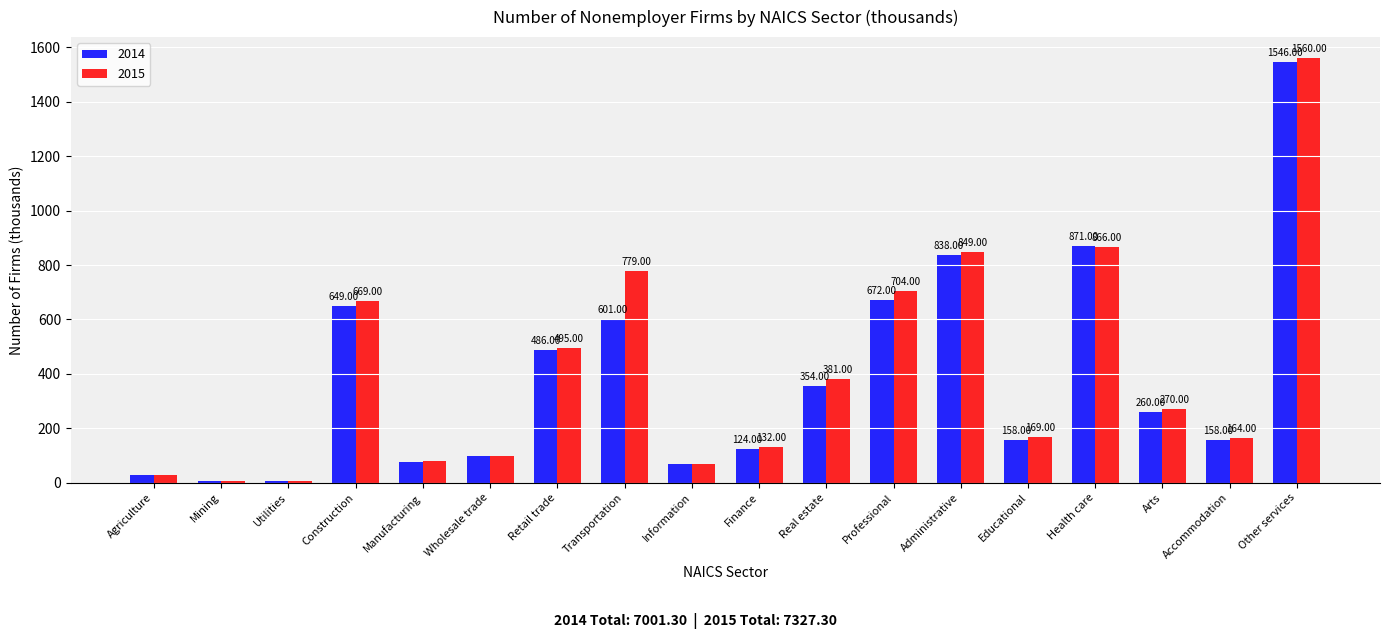

What is the smallest value displayed?

5.2